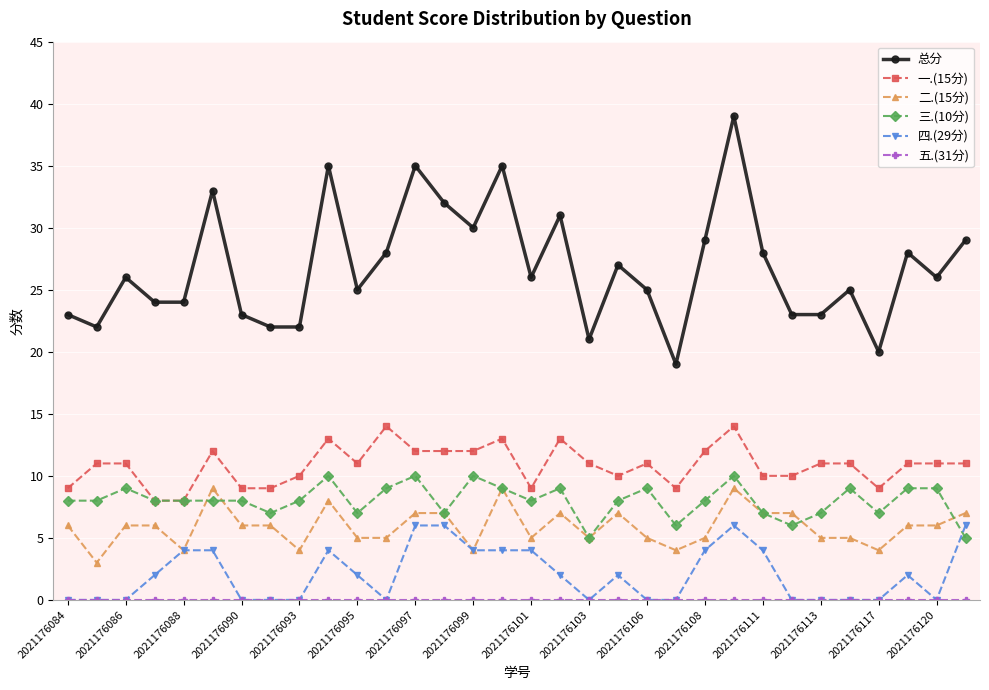

How many categories are shown in the chart?

32